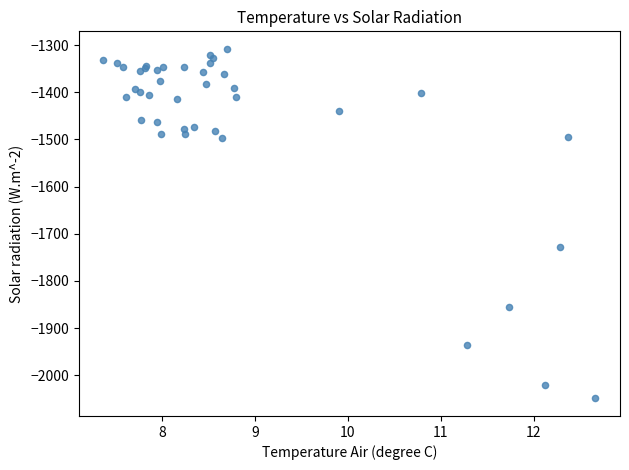

What Y value in the scatter plot is closest to -1678?

-1727